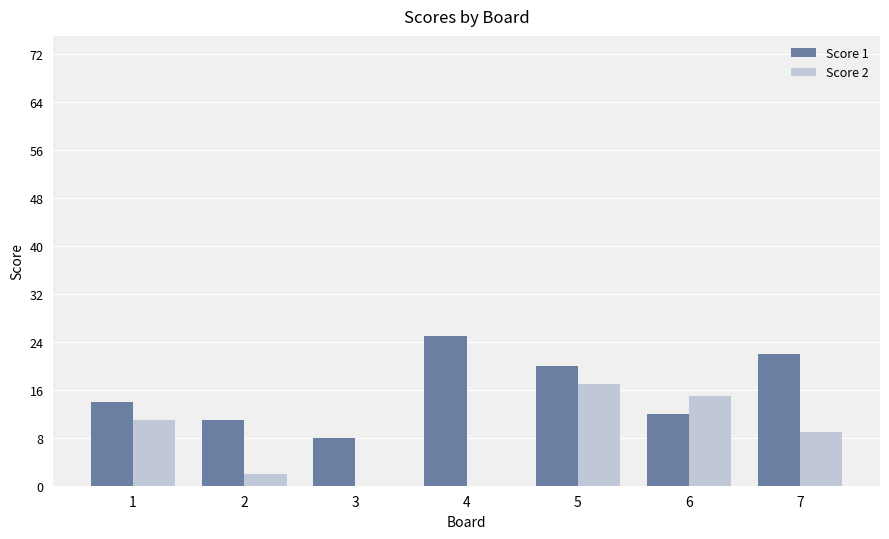

Reading left to right, list all the values displayed in this chart.

Score 1: 1=14	2=11	3=8	4=25	5=20	6=12	7=22
Score 2: 1=11	2=2	3=0	4=0	5=17	6=15	7=9